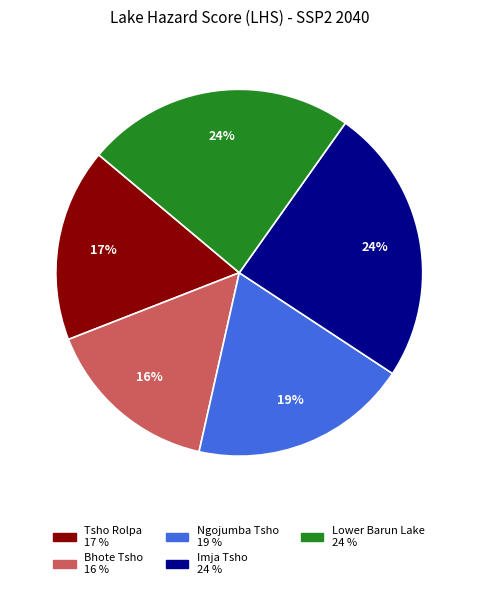

Which slice is the smallest?

Bhote Tsho